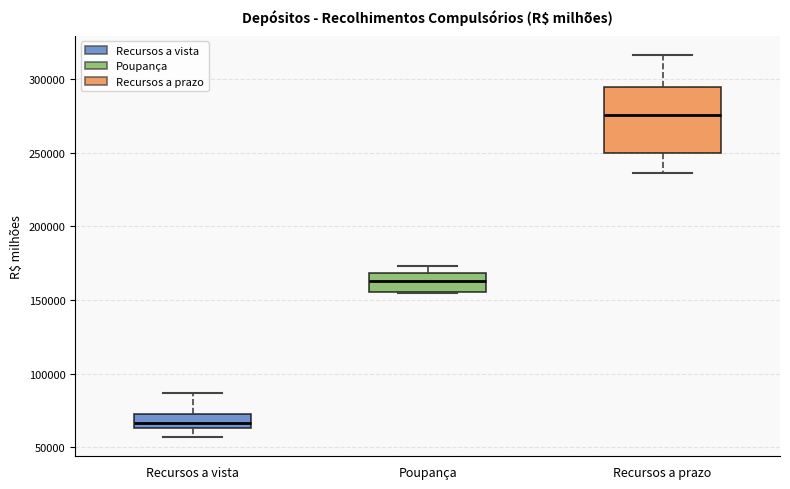

Which box has the lowest median line?

Recursos a vista